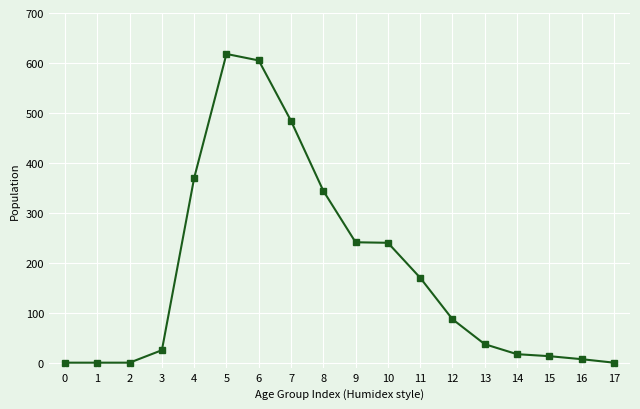

True or false: there are more than 0 points higher than both neighbors.

True